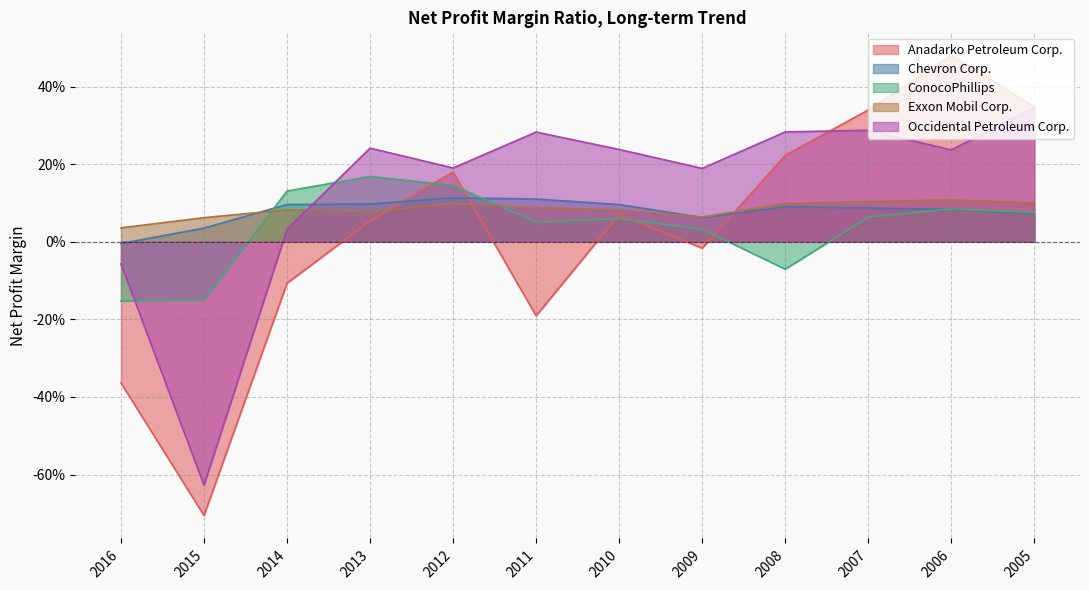

How many interior local valleys does the Anadarko Petroleum Corp. series have?

3